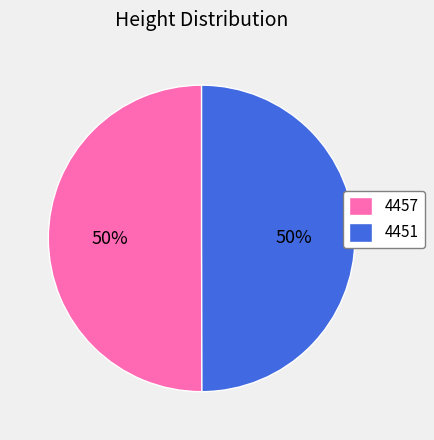

To the nearest percent, what is the combined percentage of 4451 and 4457?

100%